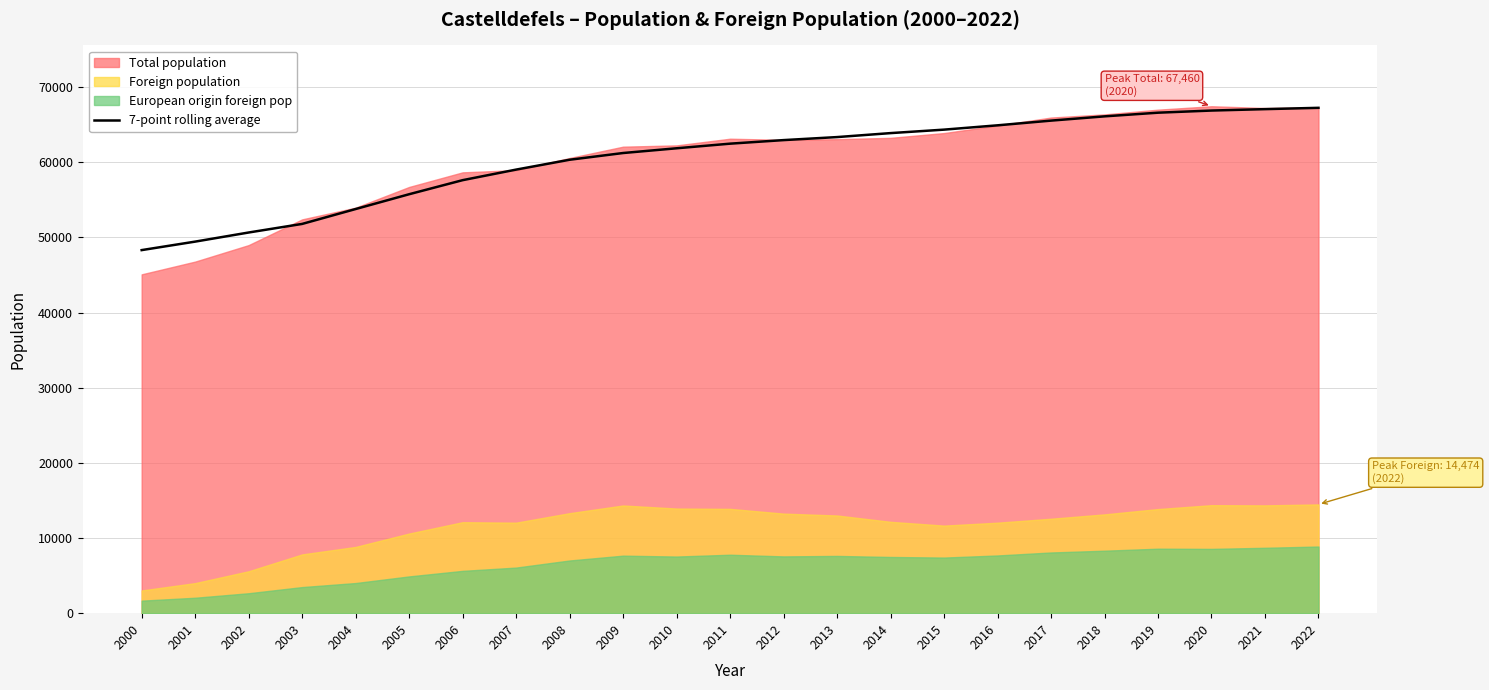

True or false: there are more than 1 points higher than both neighbors.

False